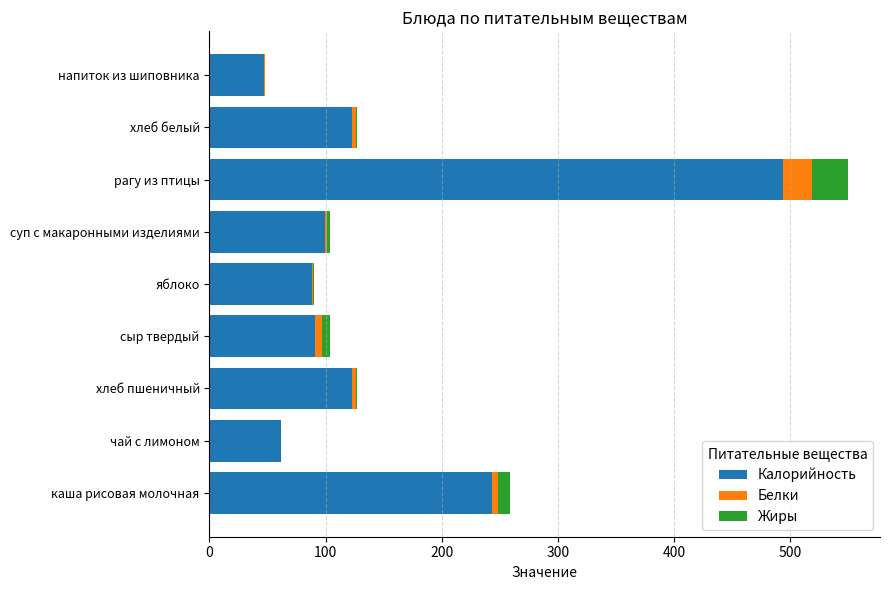

What is the highest value of the Калорийность series?

493.7